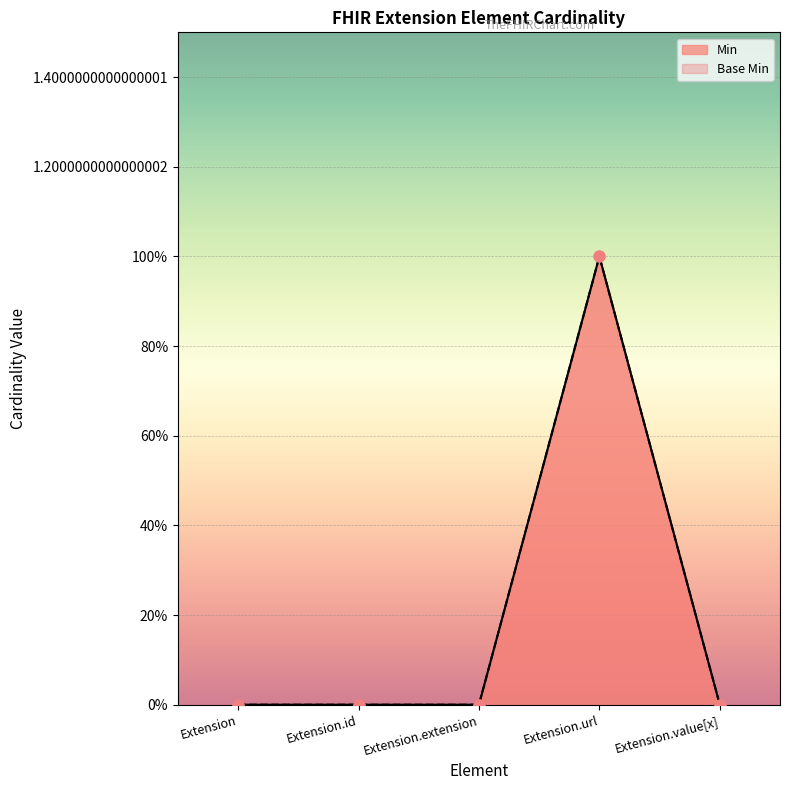

Which series contains the highest Y value?

Min